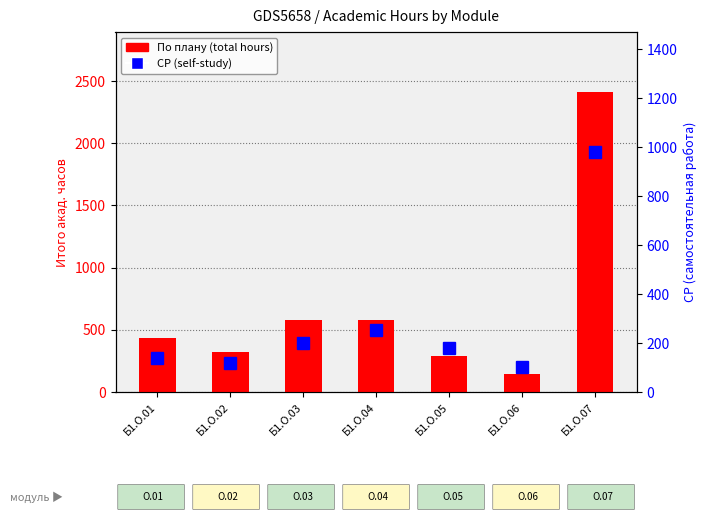

At which category does the chart reach its minimum across all series?

Б1.О.06